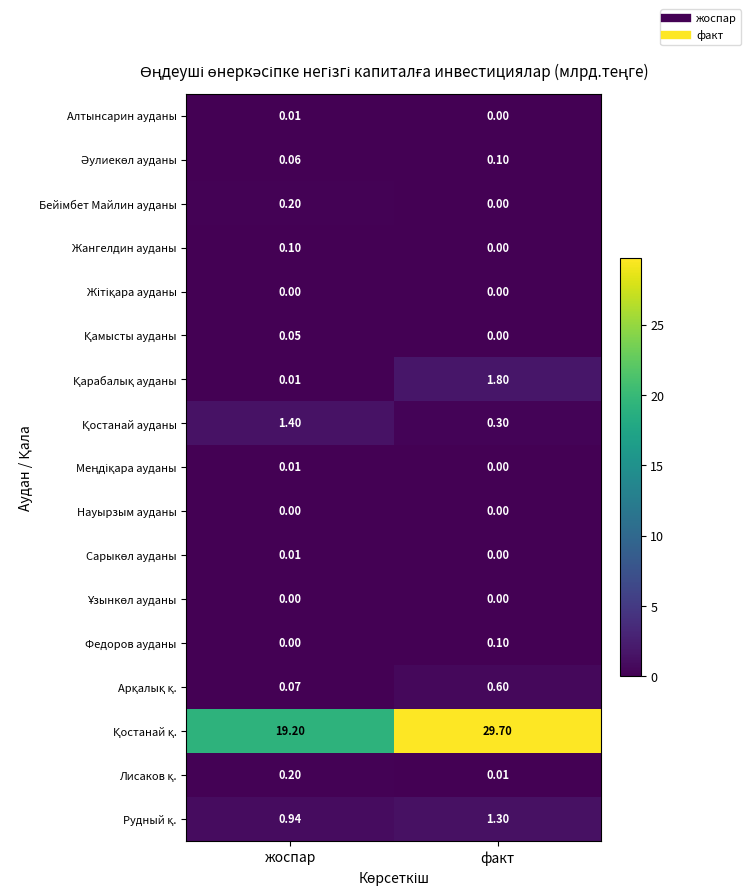

At how many categories does at least one series exceed 22?

1